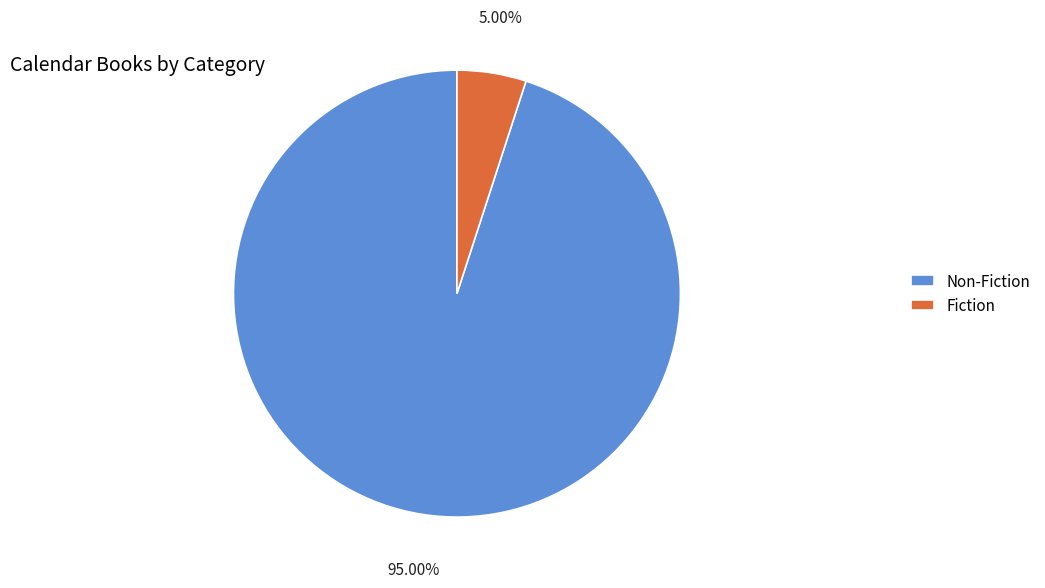

True or false: Non-Fiction accounts for 83% of the total.

False